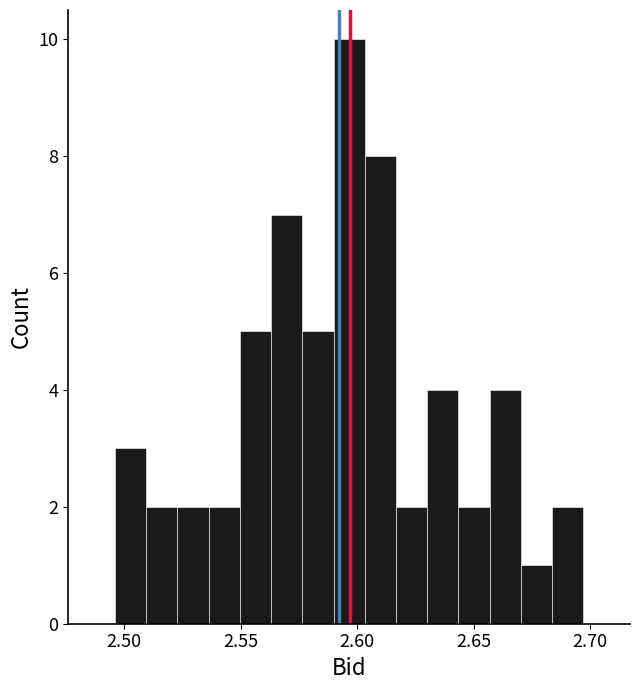

Read against the x-axis, roughly where is the centre of the tallest bar?

2.595